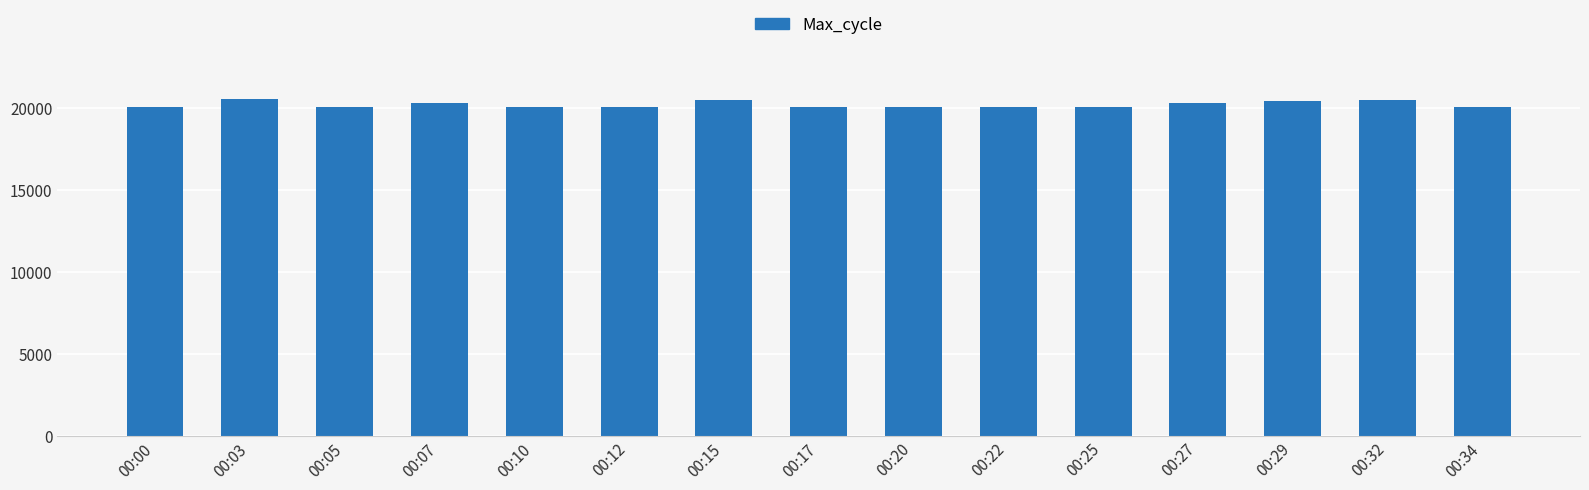

What is the ratio of the value at 00:27 to the value at 00:17?

1.0